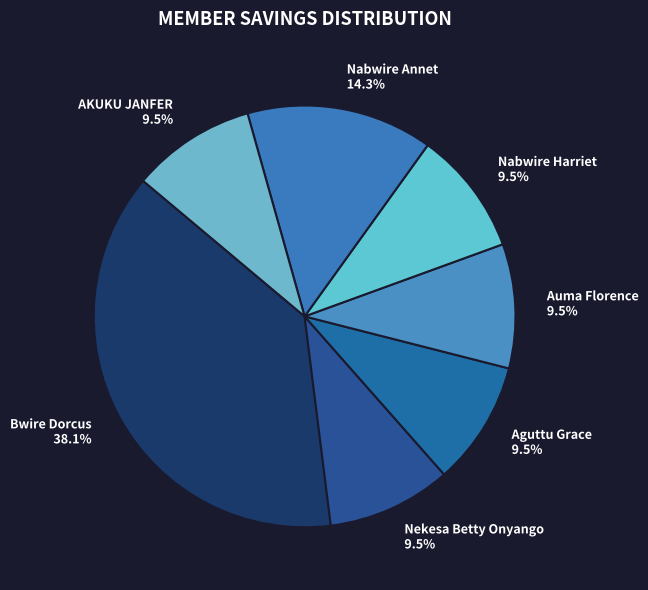

Is there any slice that represents more than half of the pie?

No